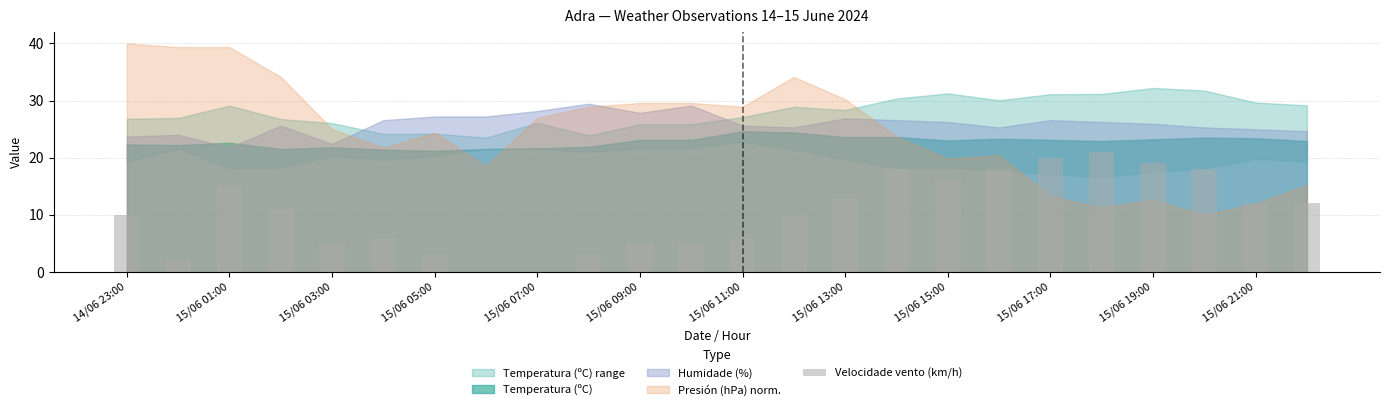

What is the maximum value shown in the chart?

21